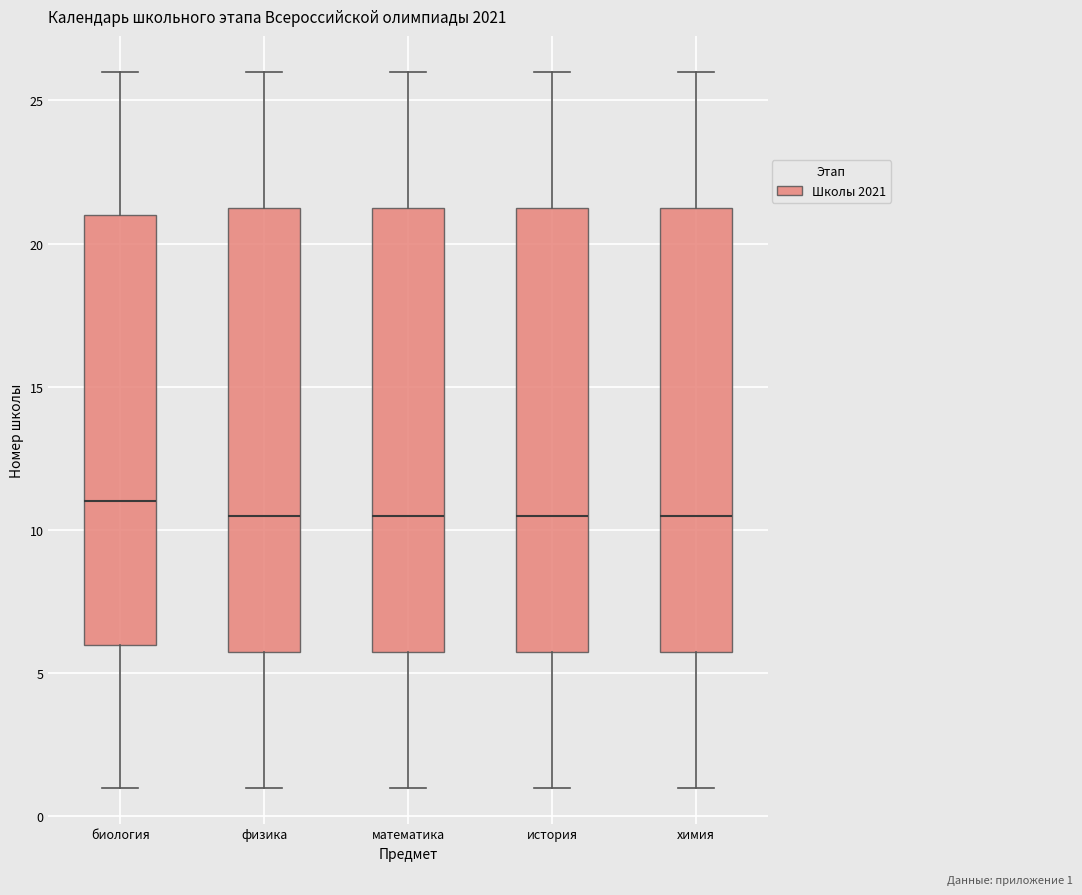

Reading left to right, read every box against the y-axis: the position of its median line, the range the box covers, and the ends of its whiskers. The values are not printed on the chart, so give them approximately, as read against the axis.

биология: median 11.0, box 6.0 to 21.0, whiskers 1.0 to 26.0
физика: median 10.5, box 6.0 to 21.5, whiskers 1.0 to 26.0
математика: median 10.5, box 6.0 to 21.5, whiskers 1.0 to 26.0
история: median 10.5, box 6.0 to 21.5, whiskers 1.0 to 26.0
химия: median 10.5, box 6.0 to 21.5, whiskers 1.0 to 26.0